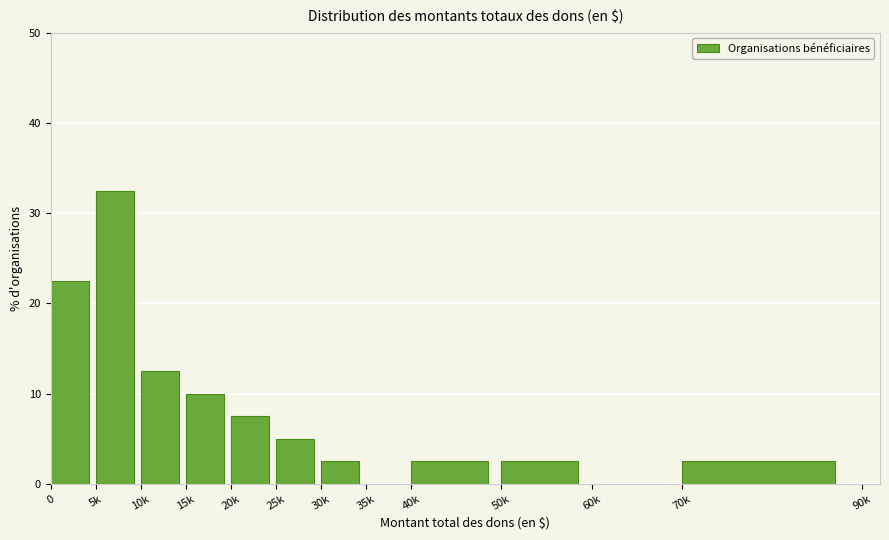

Reading left to right, transcribe all the data shown in this chart.

0=22.5	5k=32.5	10k=12.5	15k=10.0	20k=7.5	25k=5.0	30k=2.5	35k=0.0	40k=2.5	50k=2.5	60k=0.0	70k=2.5